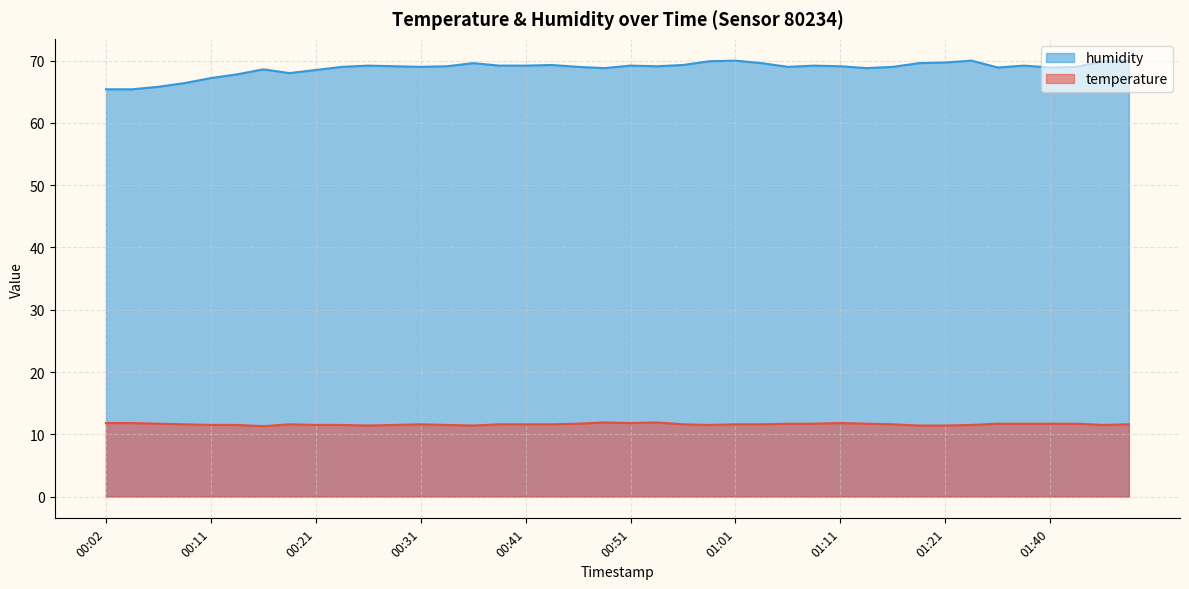

How many interior local valleys does the temperature series have?

6